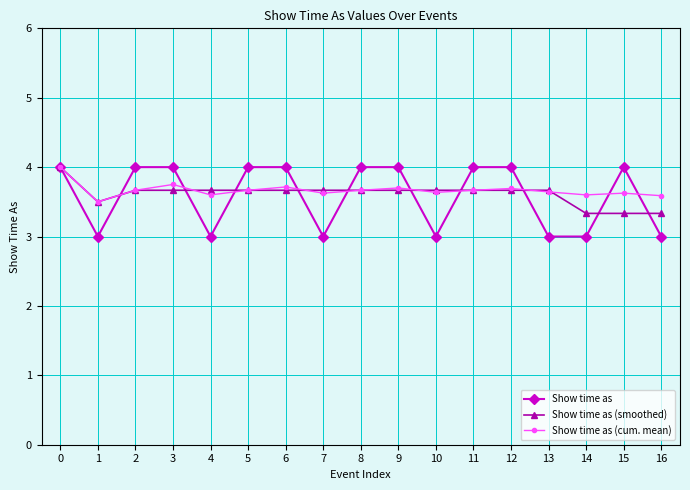

Which series has the widest spread of values?

Show time as